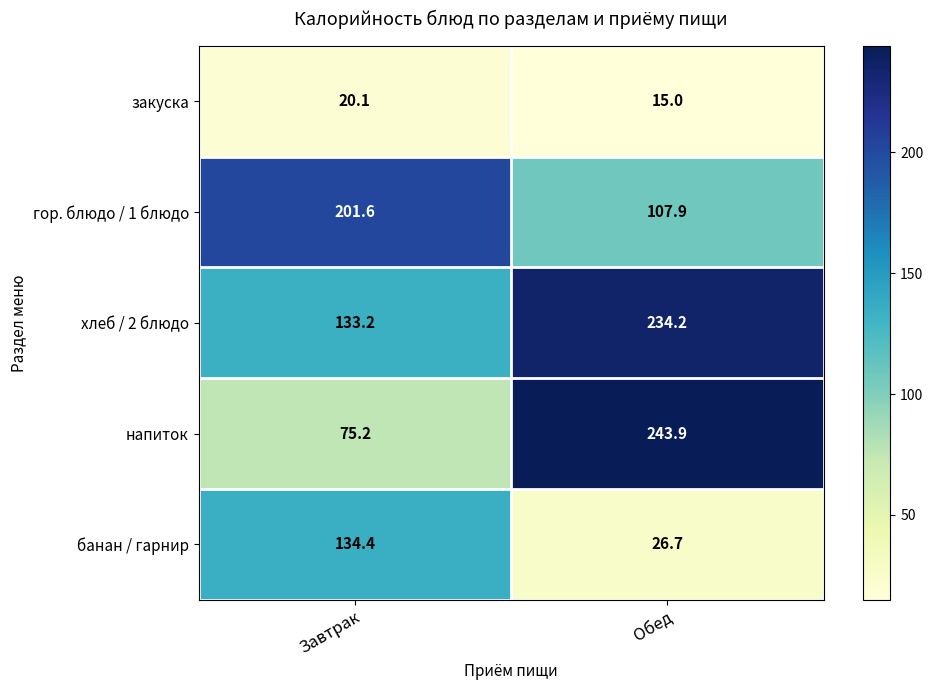

Reading right to left, what are all the values shown in this chart?

закуска: 15.0	20.1
гор. блюдо / 1 блюдо: 107.9	201.6
хлеб / 2 блюдо: 234.2	133.2
напиток: 243.9	75.2
банан / гарнир: 26.7	134.4